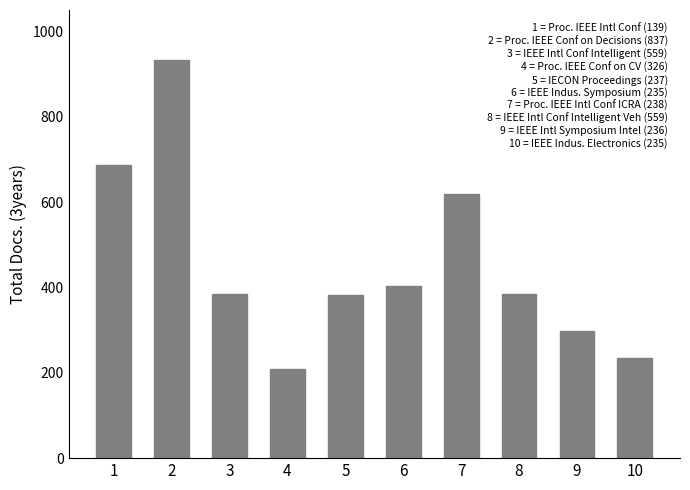

What is the value of the 10th bar from the left?

235